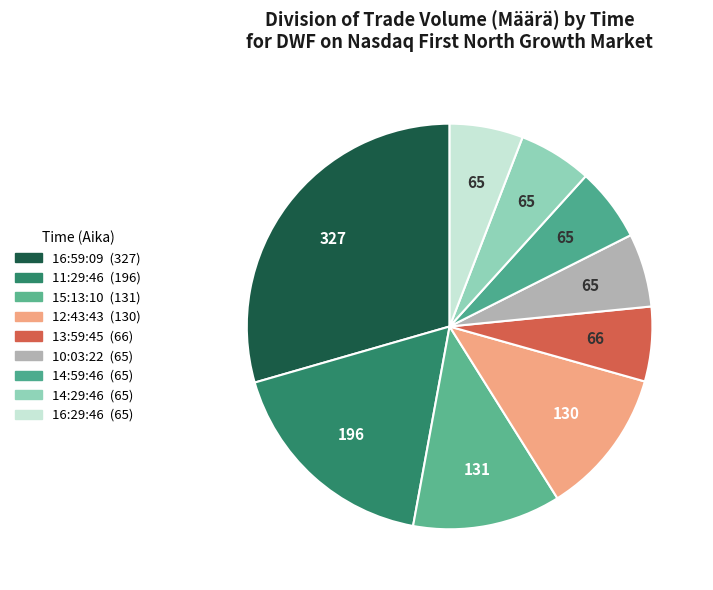

Count the number of slices in the pie.

9